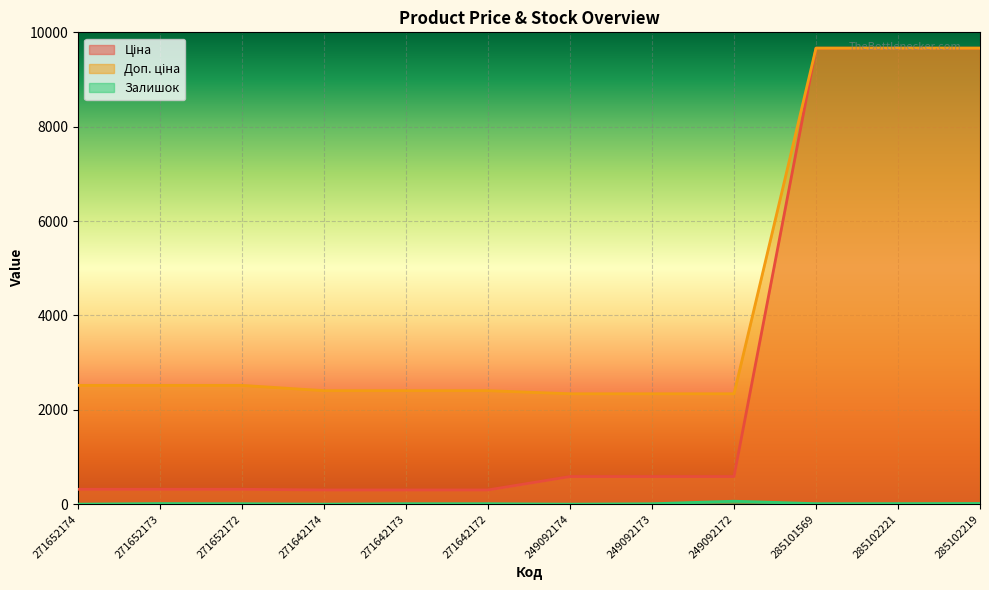

Which series has the widest spread of values?

Ціна